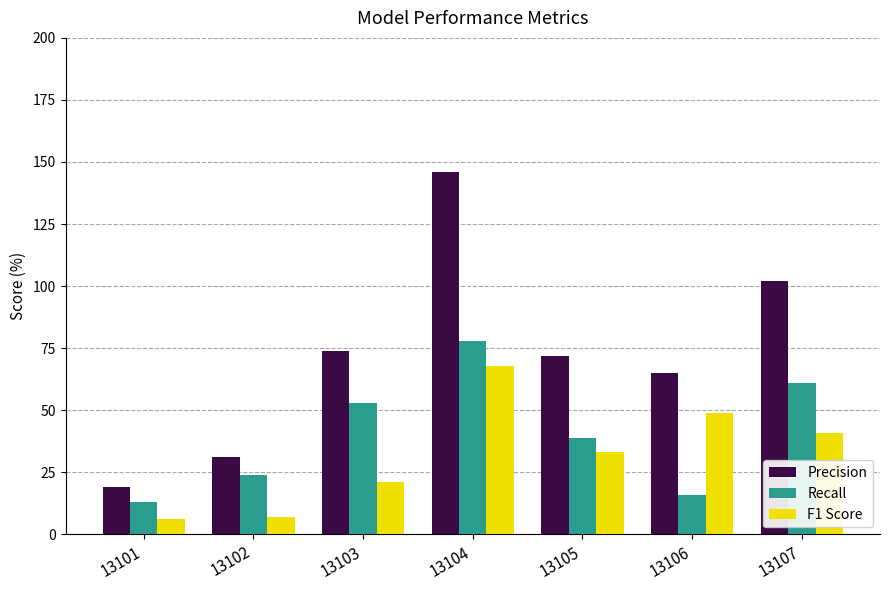

What is the lowest value of the Recall series?

13